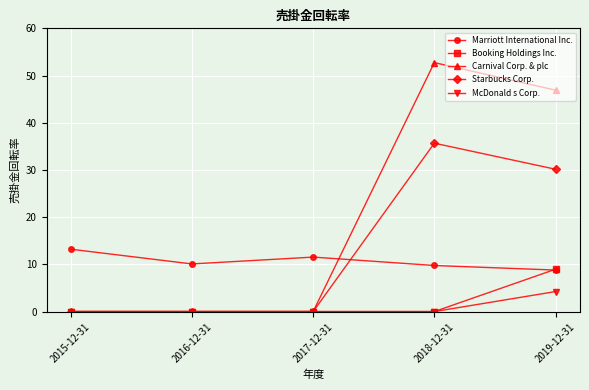

What is the highest value of the Starbucks Corp. series?

35.7